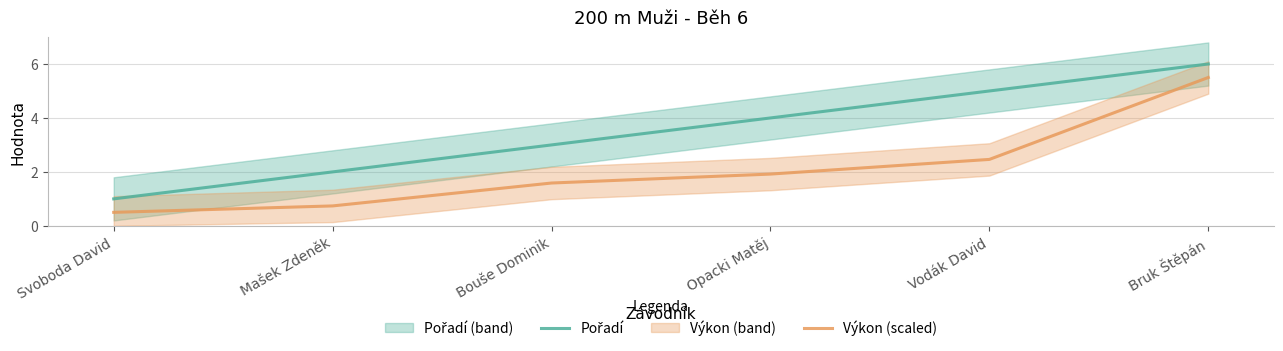

What position from the right is Opacki Matěj?

3